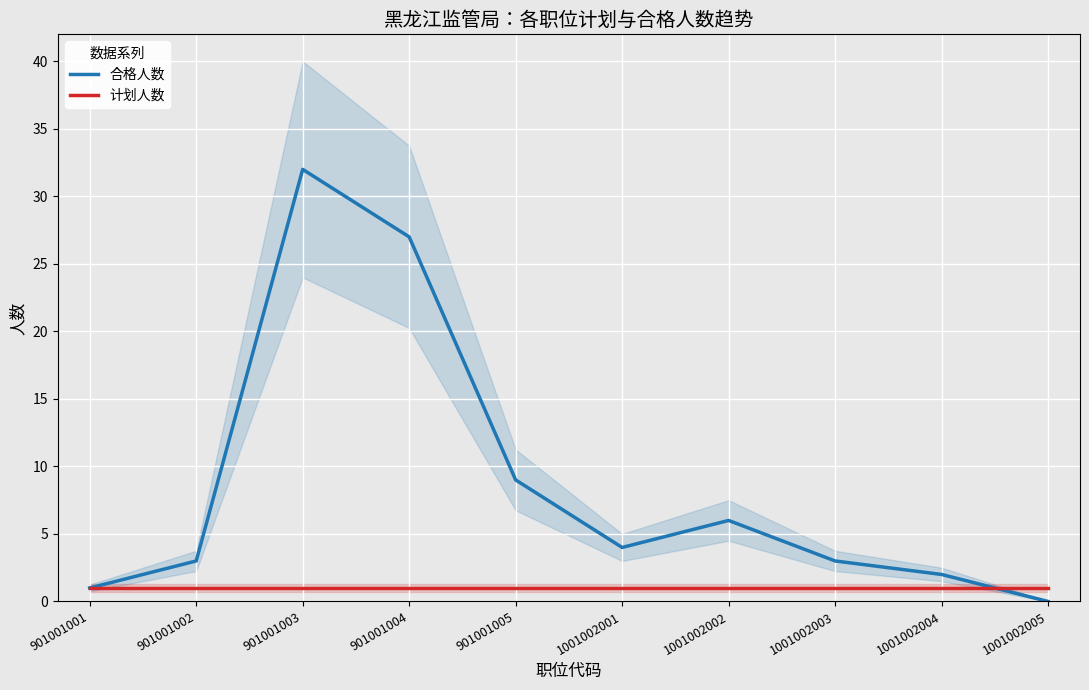

True or false: 合格人数 has more than 0 points higher than both neighbors.

True